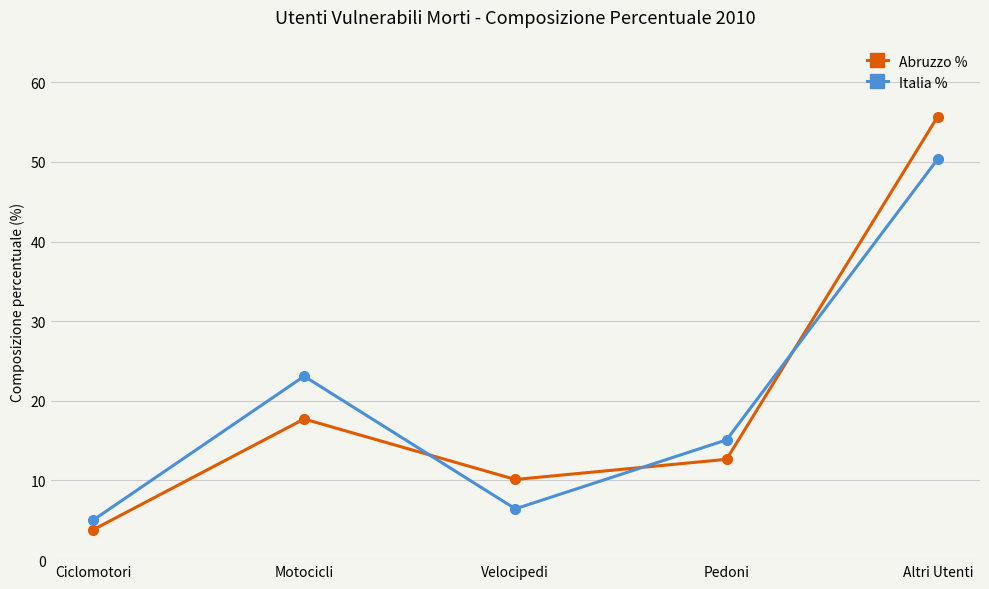

At which label does Abruzzo % first exceed 12?

Motocicli